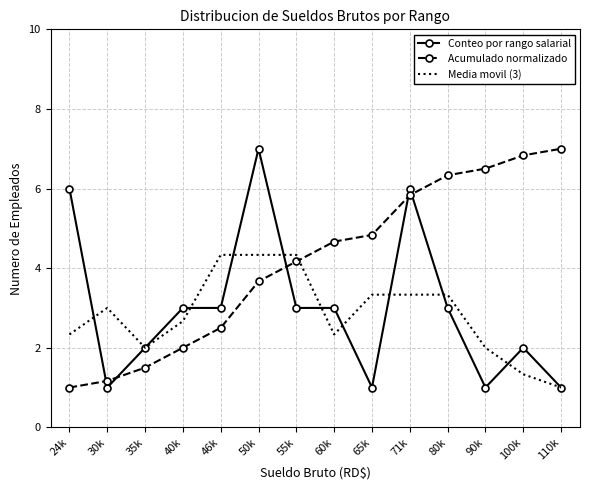

What are all the series names shown in the legend?

Conteo por rango salarial, Acumulado normalizado, Media movil (3)